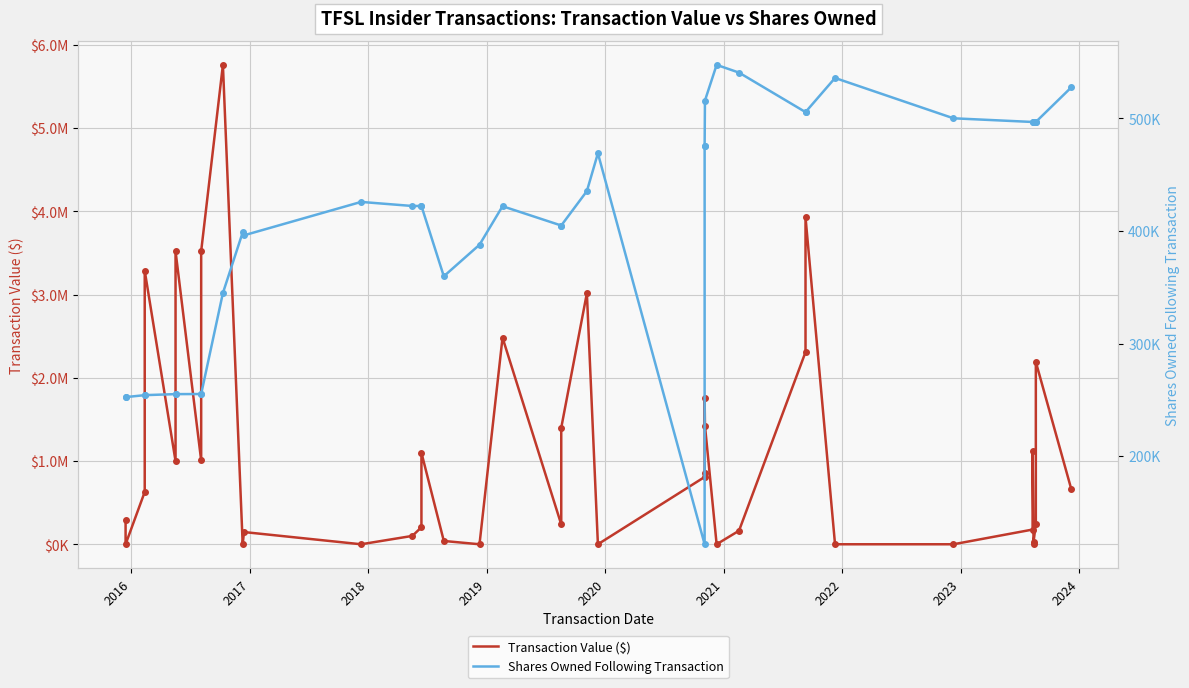

Is this an area chart (filled region under the line)?

No